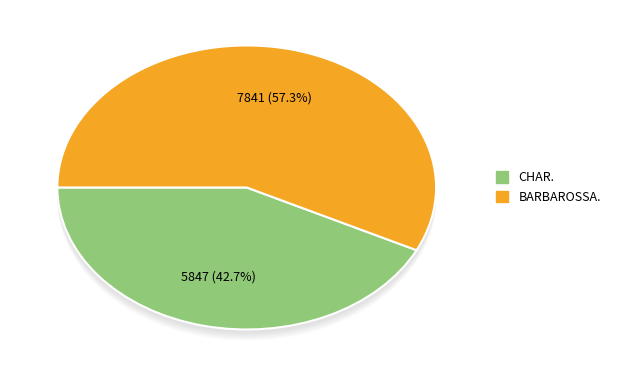

What is the change in value from CHAR. to BARBAROSSA.?

+1994